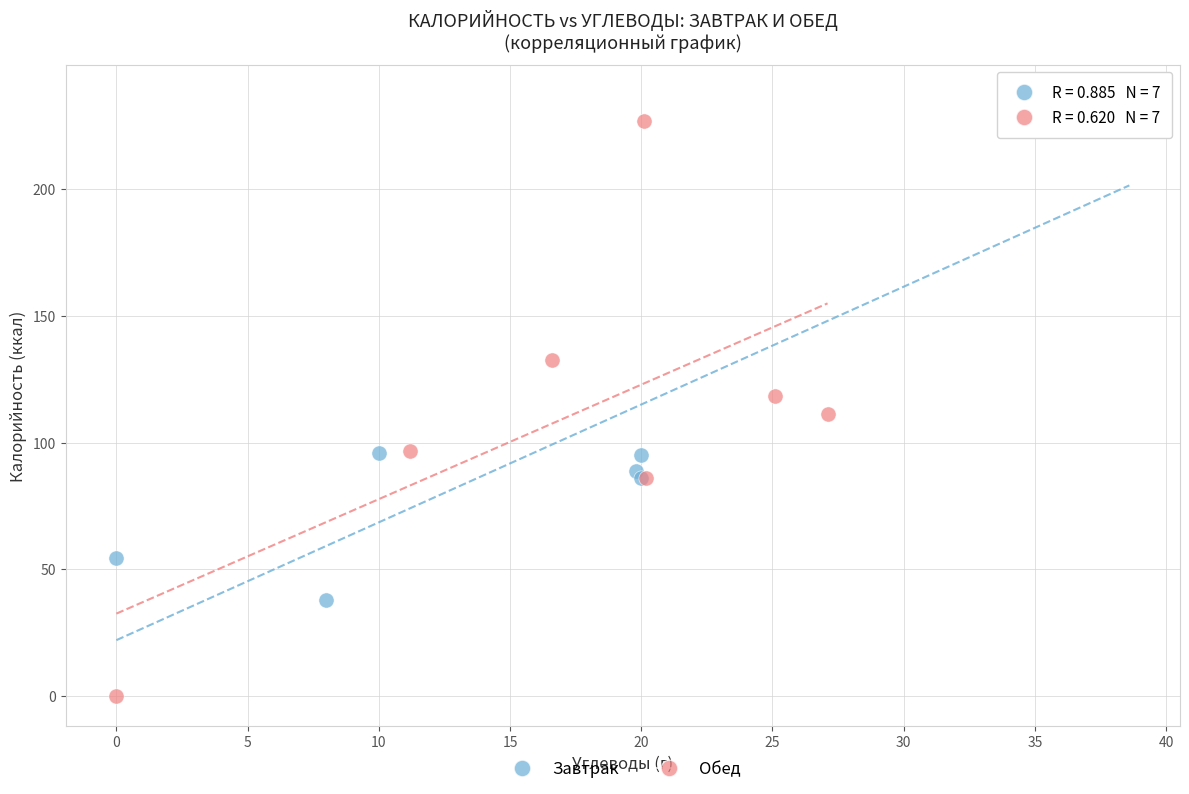

Which series contains the highest Y value?

Завтрак